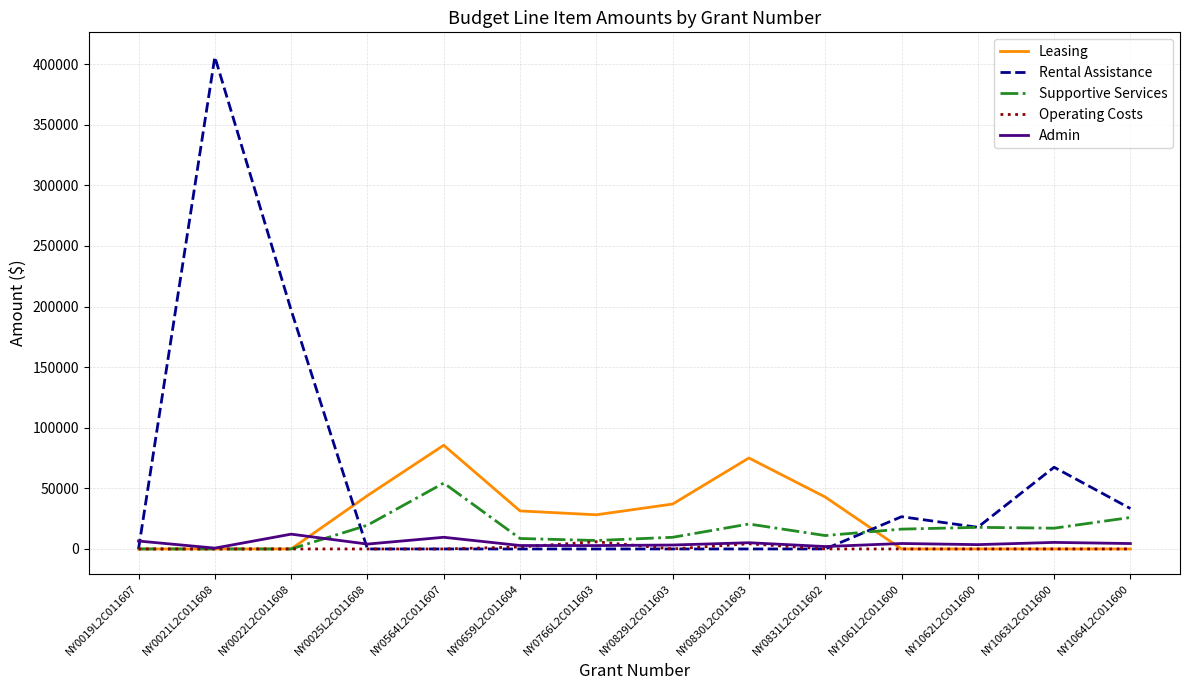

What is the average value of the Operating Costs series?

845